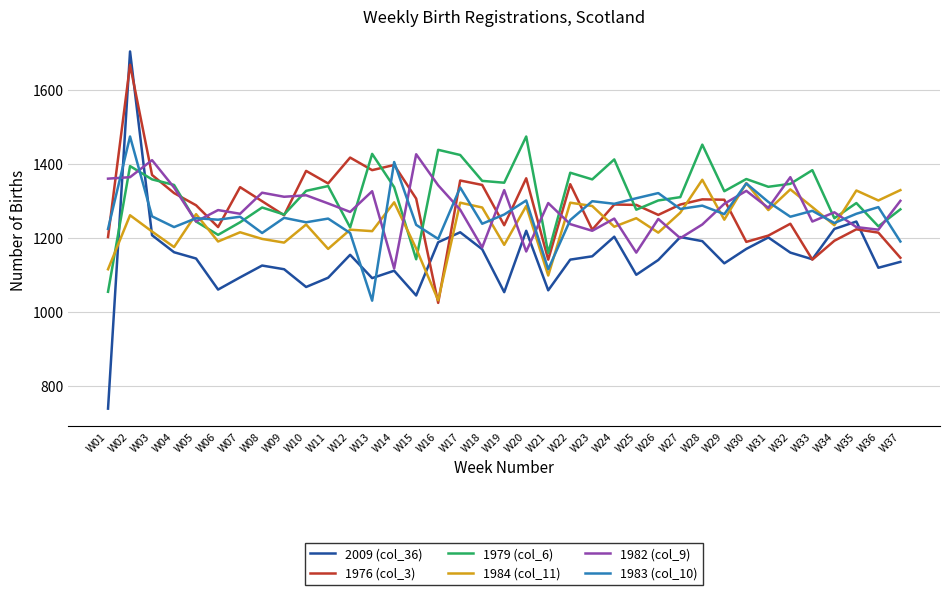

What is the sum of the 1984 (col_11) values at W16 and W07?

2246